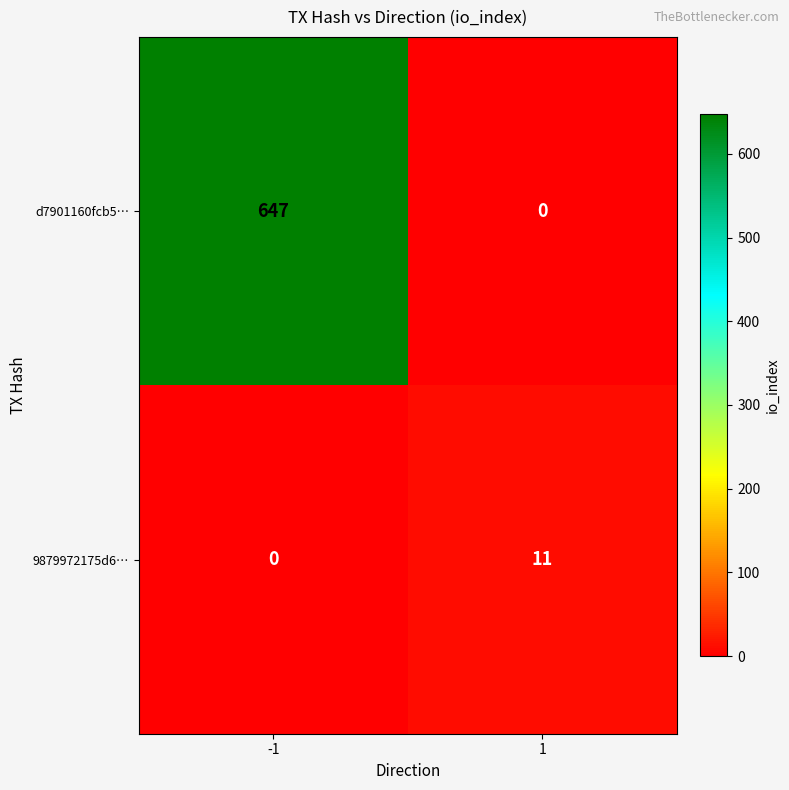

What is the difference between the maximum and minimum values in the 9879972175d6… series?

11